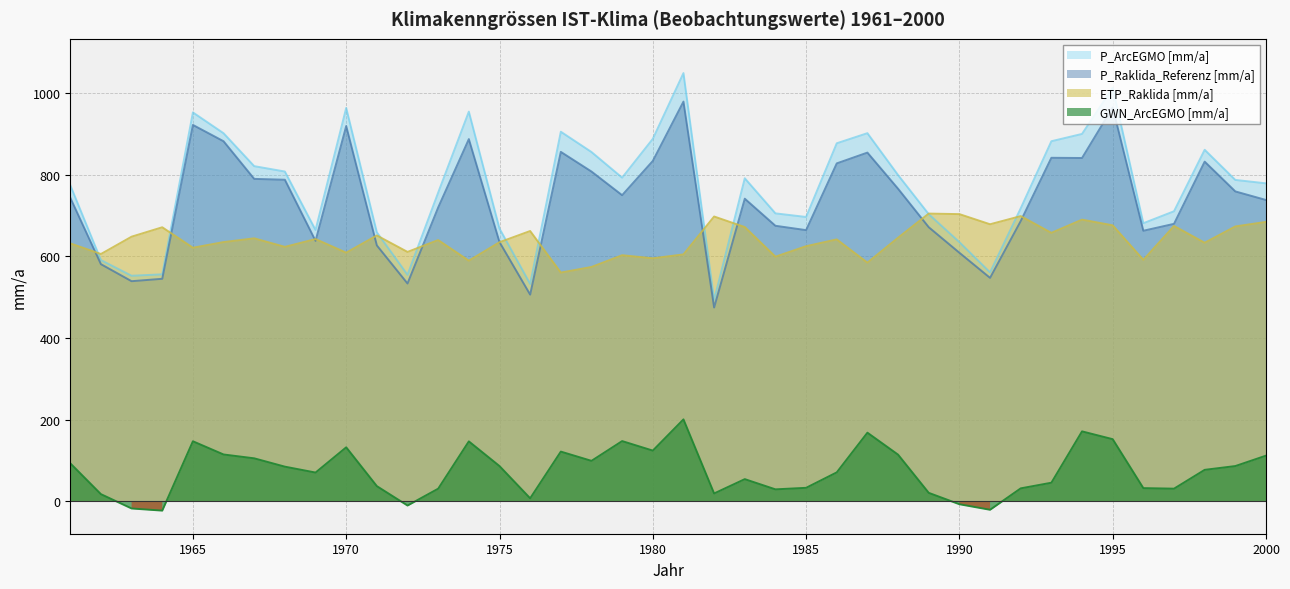

At which label does GWN_ArcEGMO [mm/a] reach its peak?

1981